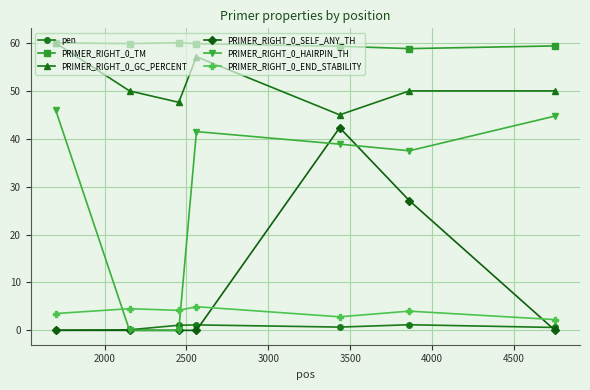

What is the maximum value shown in the chart?

60.1